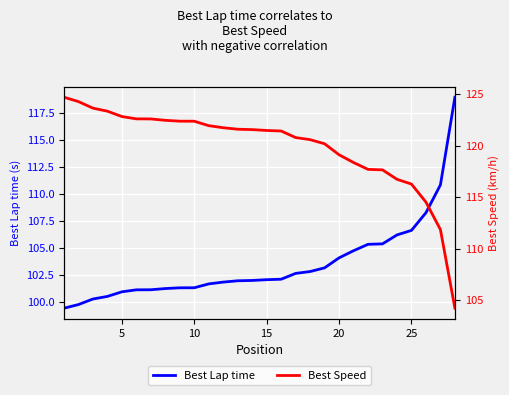

Is it true that Best Lap time equals 174.5 at 25?

False